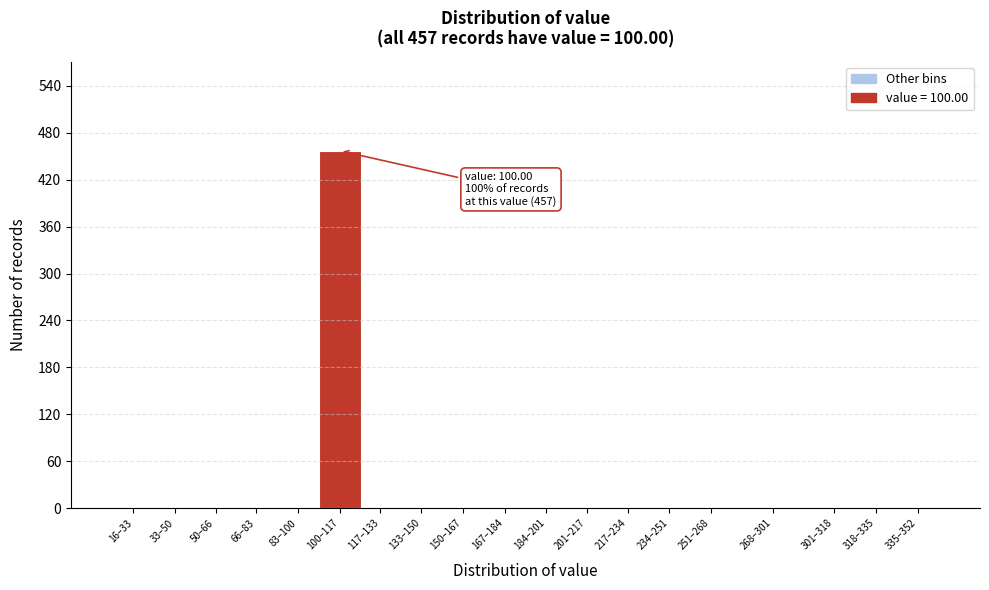

Reading left to right, list all the values displayed in this chart.

16–33=0	33–50=0	50–66=0	66–83=0	83–100=0	100–117=457	117–133=0	133–150=0	150–167=0	167–184=0	184–201=0	201–217=0	217–234=0	234–251=0	251–268=0	268–301=0	301–318=0	318–335=0	335–352=0